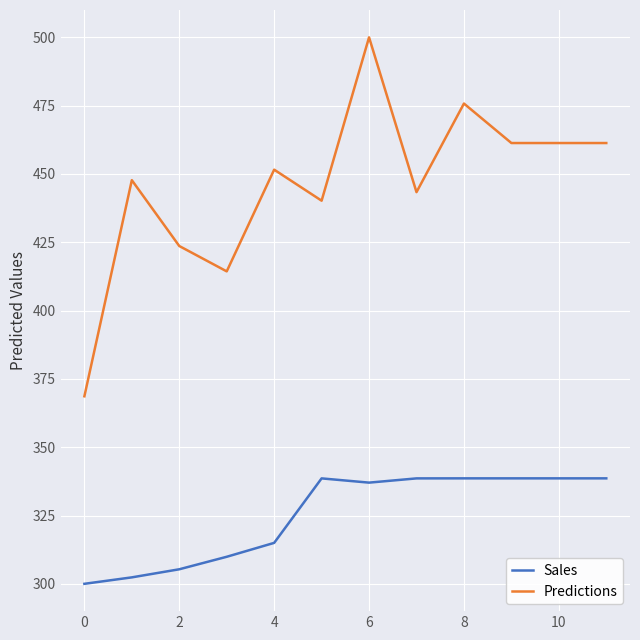

What is the difference between the maximum and minimum values in the Sales series?

38.6